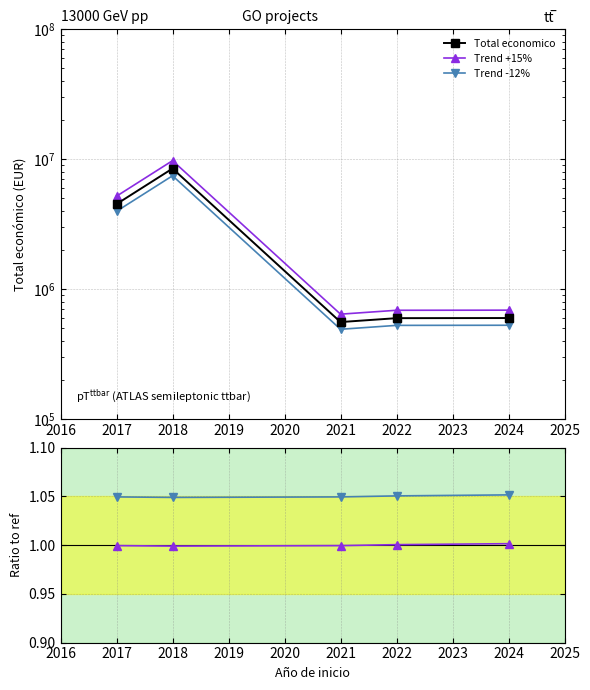

Reading left to right, list all the values displayed in this chart.

Total economico: 4520649.0	8484999.0	558710.0	598672.0	600000.0
Smoothed +15%: 5198746.3	9757748.8	642516.5	688472.8	690000.0
Smoothed -12%: 3978171.1	7466799.1	491664.8	526831.4	528000.0
Ano finalizacion / ref: 1.0	1.0	1.0	1.0	1.0
+5% variant: 1.0	1.0	1.0	1.1	1.1